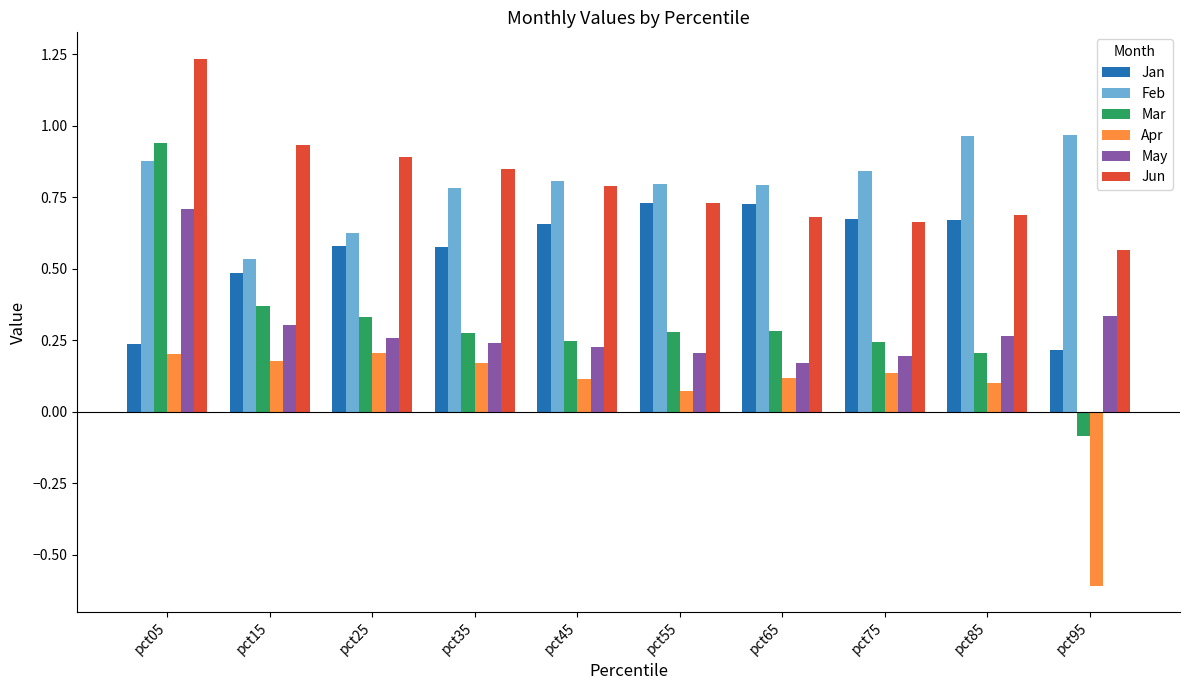

What are all the series names shown in the legend?

Jan, Feb, Mar, Apr, May, Jun